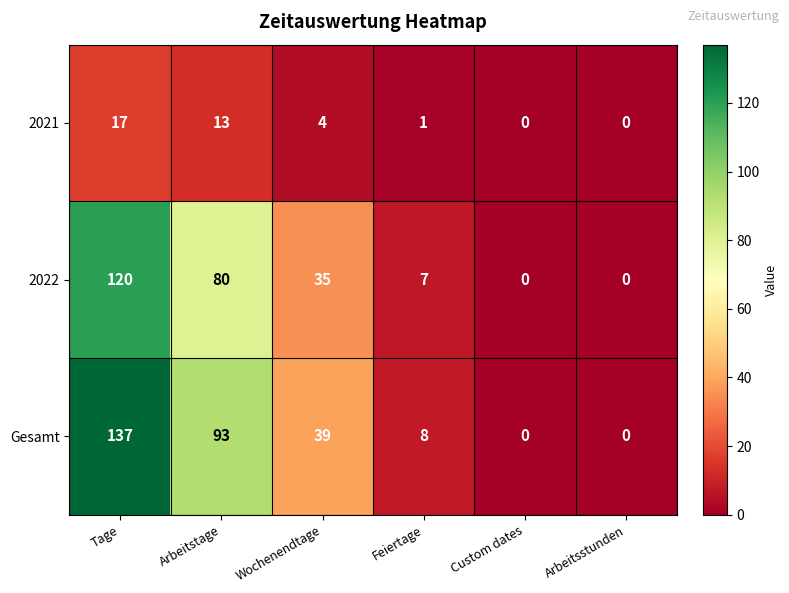

Rank the series at Arbeitstage from highest to lowest value.

Gesamt, 2022, 2021